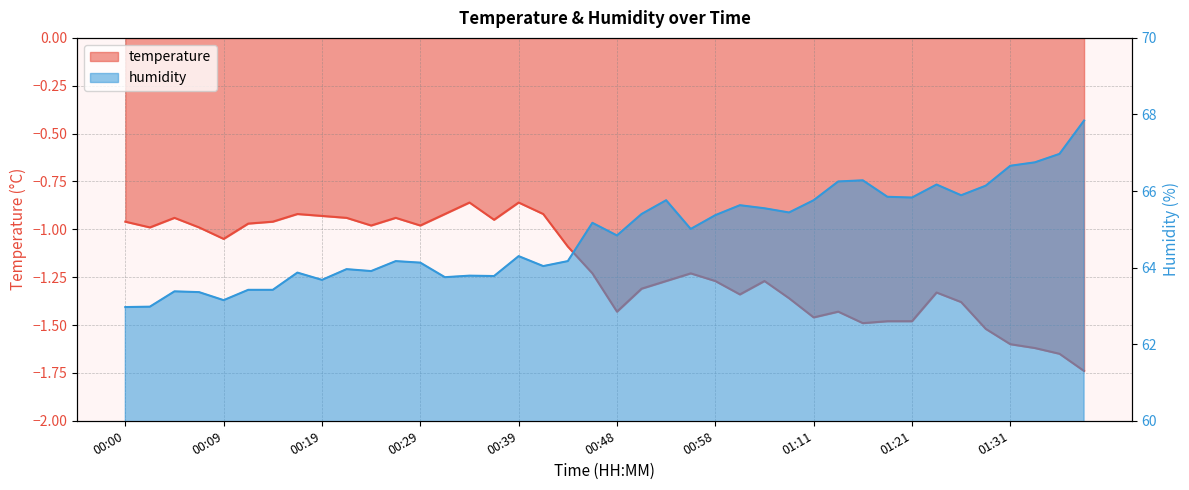

Where does the humidity series first go above 65?

00:46